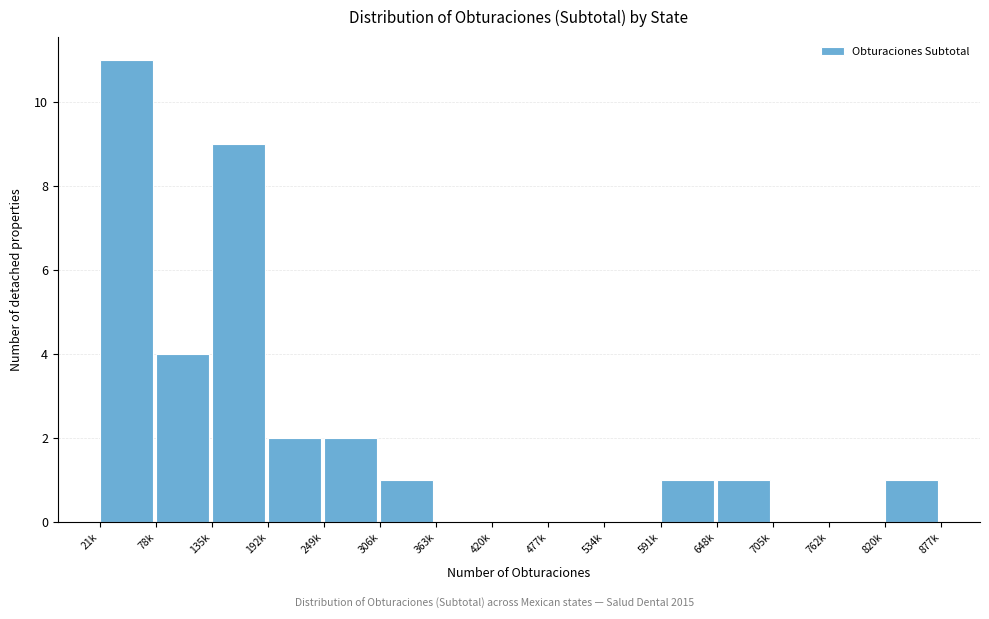

What is the ratio of the value at 648k to the value at 249k?

0.5